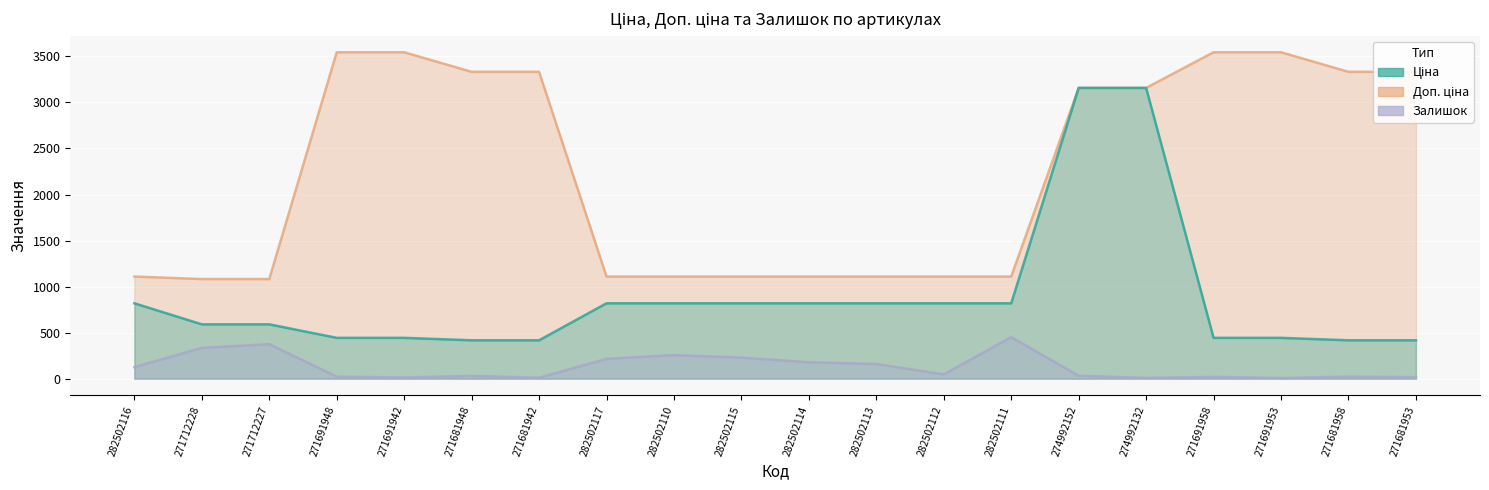

Rank the series by their average value, from highest to lowest.

Доп. ціна, Ціна, Залишок